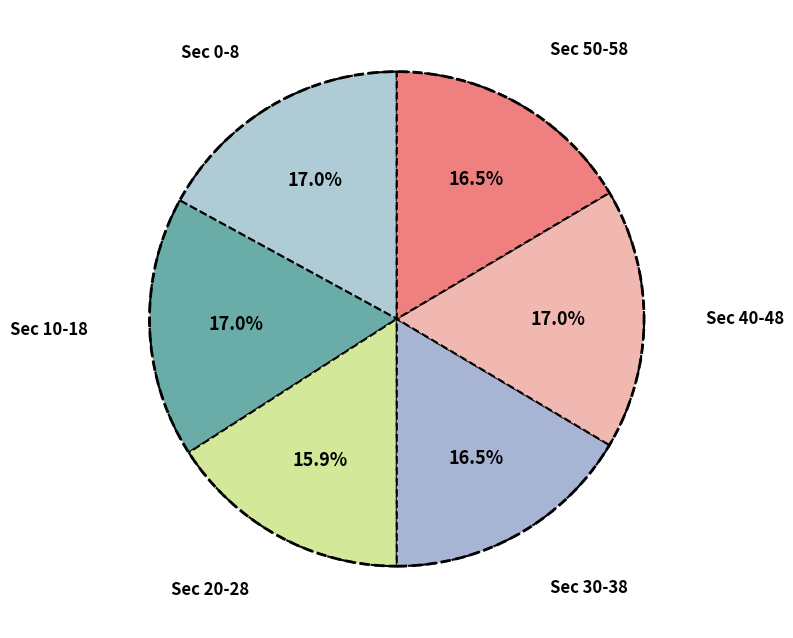

Is there a majority slice in this chart?

No